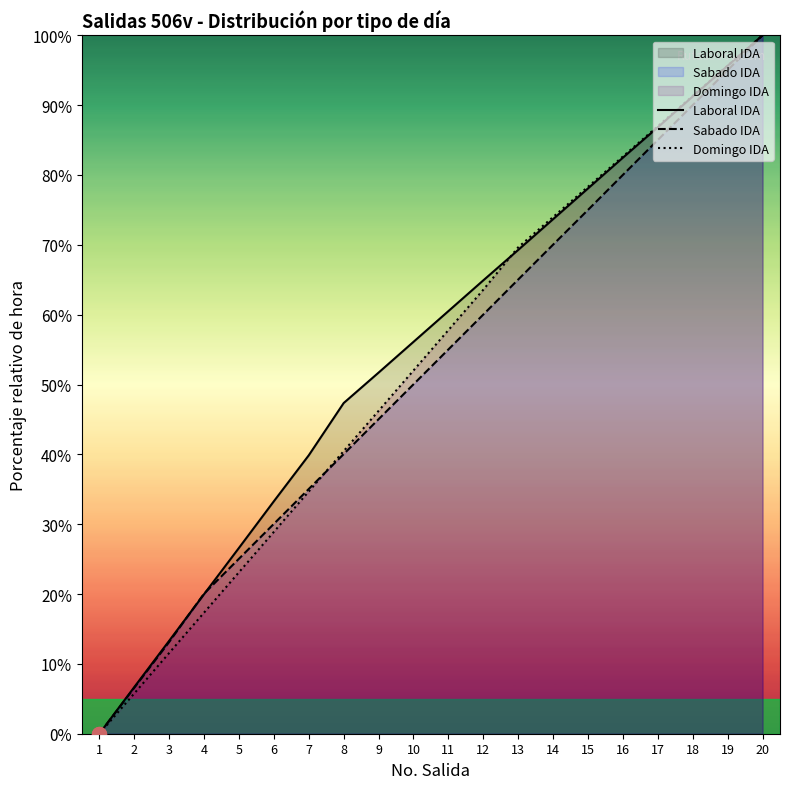

How many values in Sabado IDA are above zero?

19